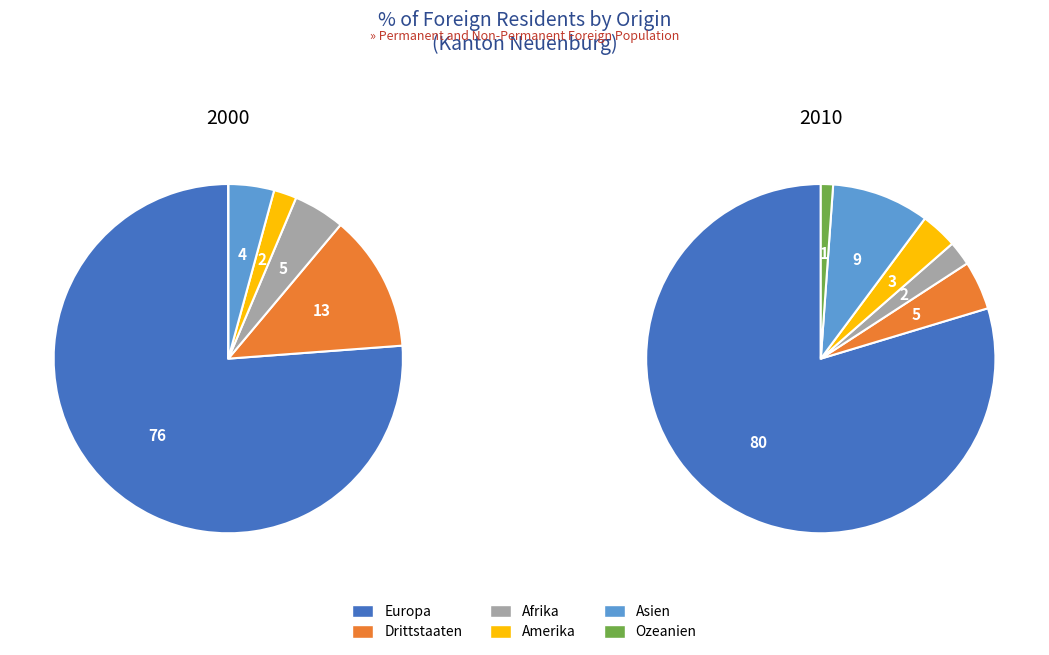

Which slice is the largest?

Europa